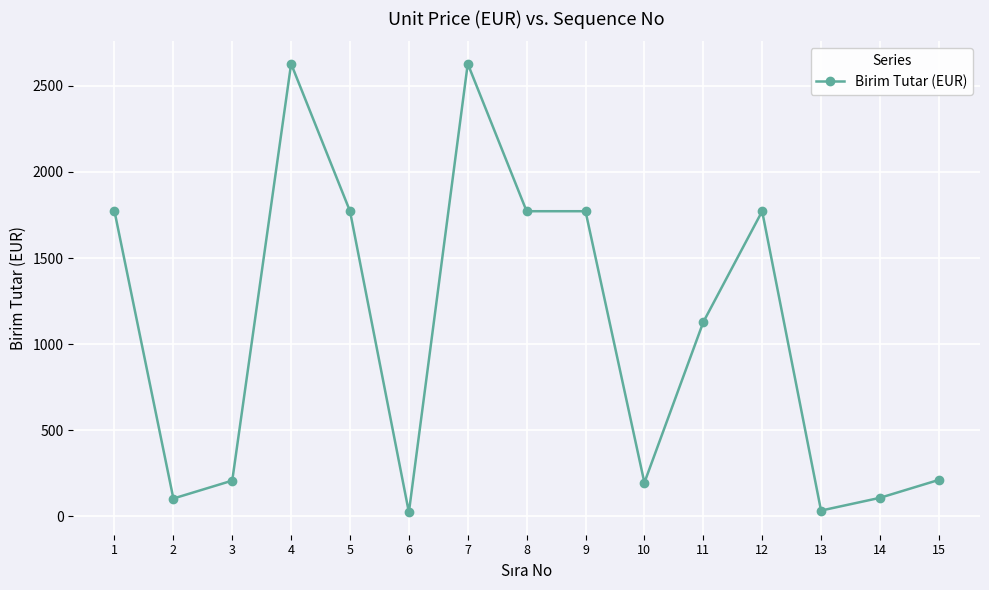

What is the maximum value shown in the chart?

2628